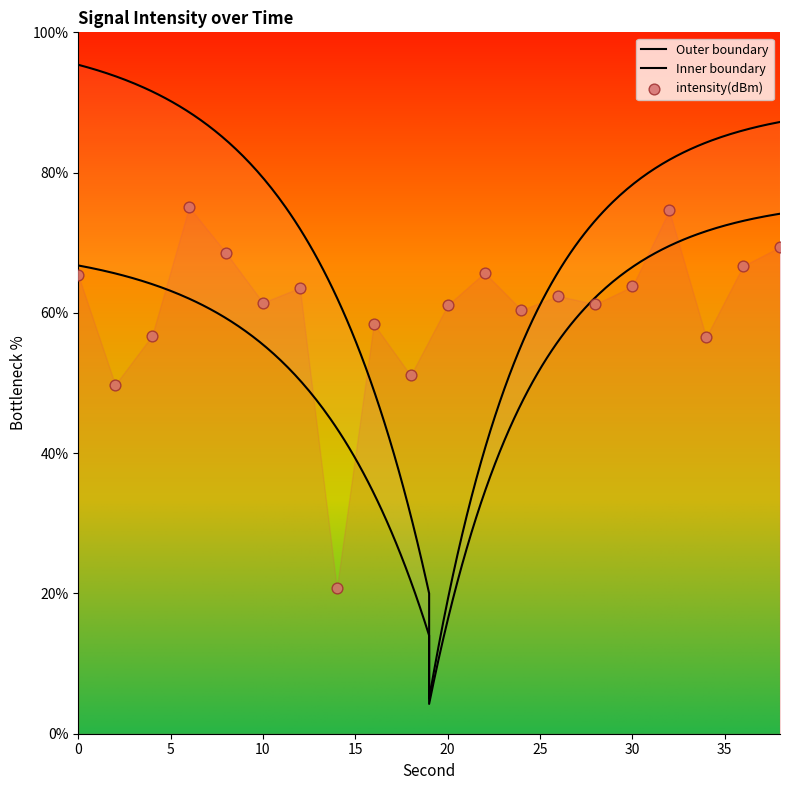

What is the change in value from 10 to 30?

+2.3